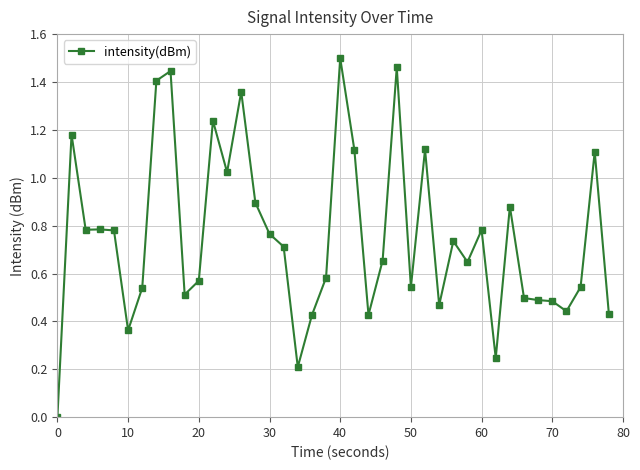

True or false: the data has more than 1 interior local peaks.

True